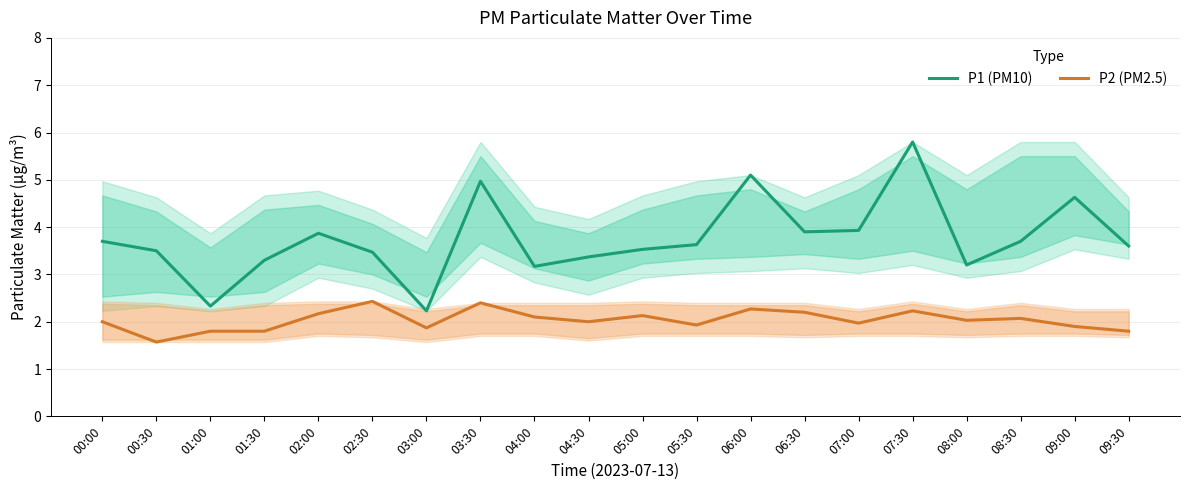

Is it true that P1 (PM10) equals 3.5 at 05:00?

True